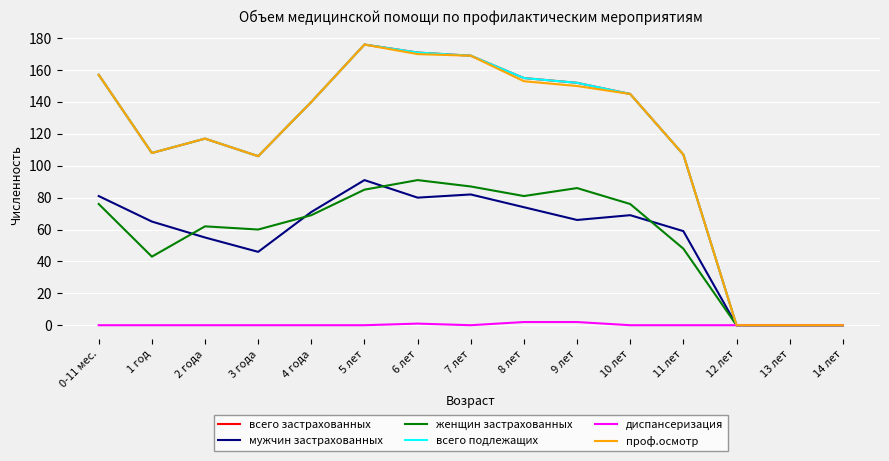

Where does the проф.осмотр series first go above 140?

0-11 мес.